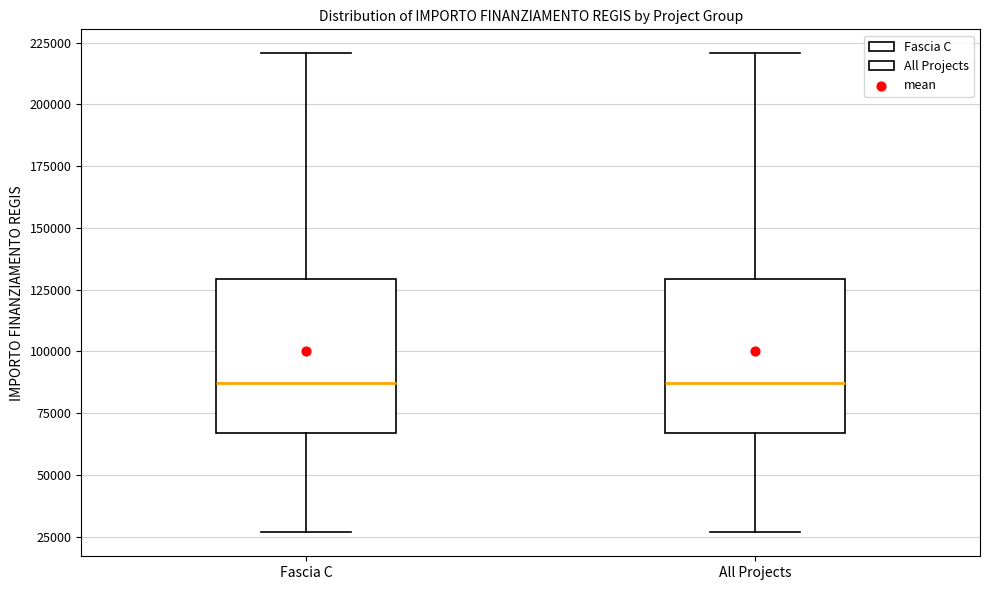

Reading left to right, read every box against the y-axis: the position of its median line, the range the box covers, and the ends of its whiskers. The values are not printed on the chart, so give them approximately, as read against the axis.

Fascia C: median 85000, box 65000 to 130000, whiskers 25000 to 220000
All Projects: median 85000, box 65000 to 130000, whiskers 25000 to 220000